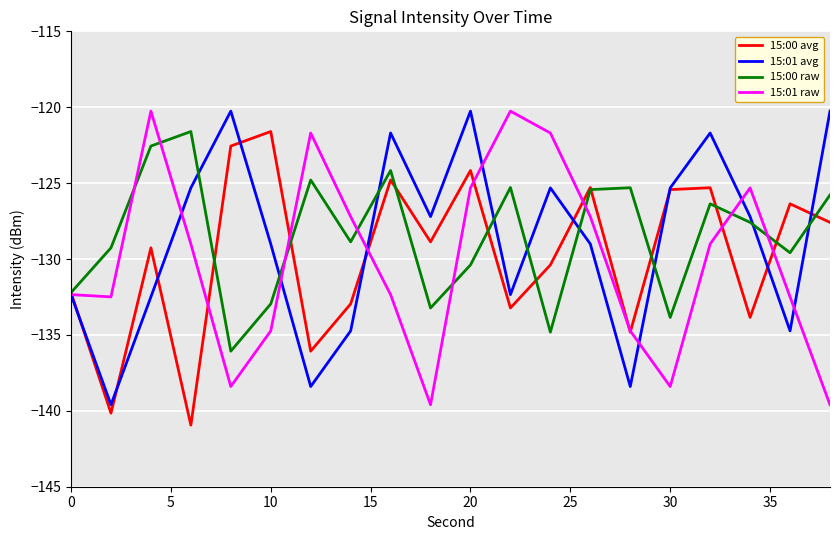

True or false: 15:01 avg and 15:01 raw intersect in this chart.

True